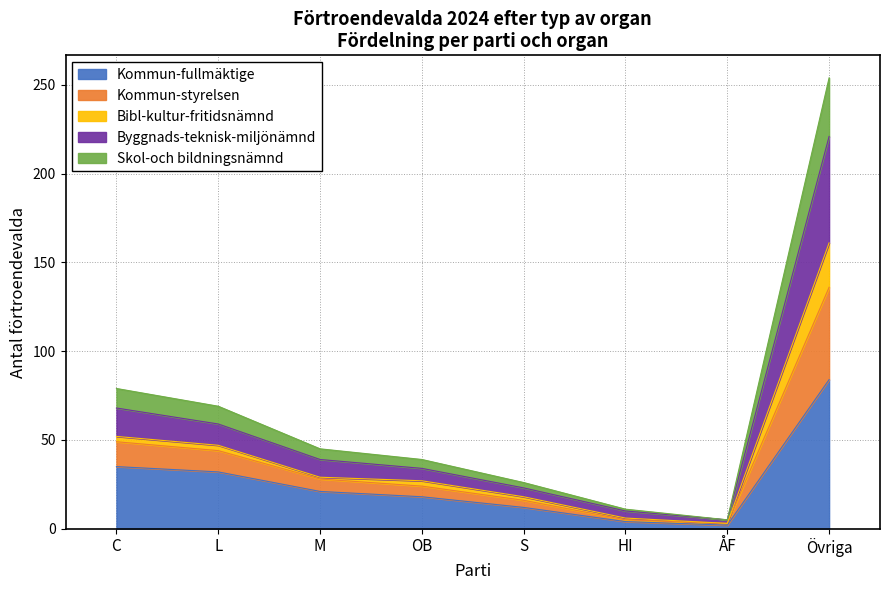

At which category is the sum across all series the highest?

Övriga